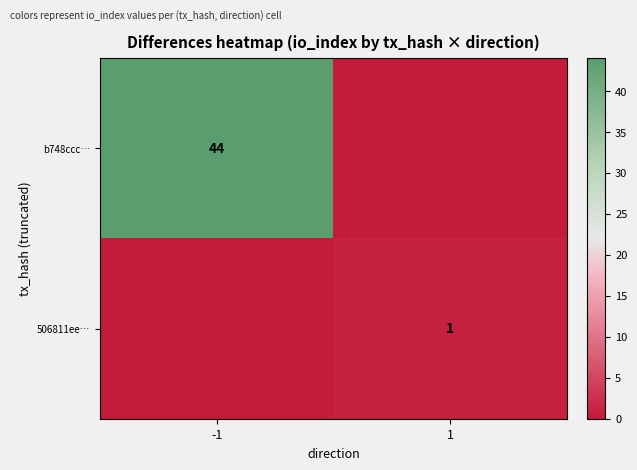

True or false: 506811ee… has a value of 1 at 1.

True